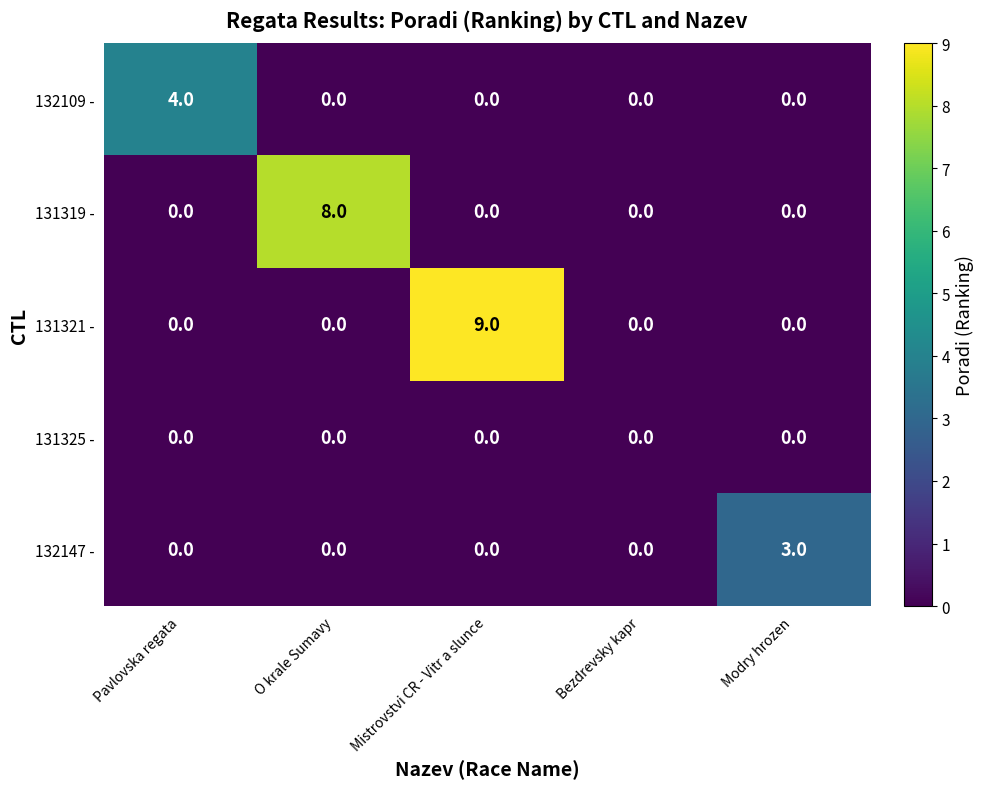

Reading left to right, extract all data points from this chart.

132109 -: Pavlovska regata=4	O krale Sumavy=0	Mistrovstvi CR - Vitr a slunce=0	Bezdrevsky kapr=0	Modry hrozen=0
131319 -: Pavlovska regata=0	O krale Sumavy=8	Mistrovstvi CR - Vitr a slunce=0	Bezdrevsky kapr=0	Modry hrozen=0
131321 -: Pavlovska regata=0	O krale Sumavy=0	Mistrovstvi CR - Vitr a slunce=9	Bezdrevsky kapr=0	Modry hrozen=0
131325 -: Pavlovska regata=0	O krale Sumavy=0	Mistrovstvi CR - Vitr a slunce=0	Bezdrevsky kapr=0	Modry hrozen=0
132147 -: Pavlovska regata=0	O krale Sumavy=0	Mistrovstvi CR - Vitr a slunce=0	Bezdrevsky kapr=0	Modry hrozen=3